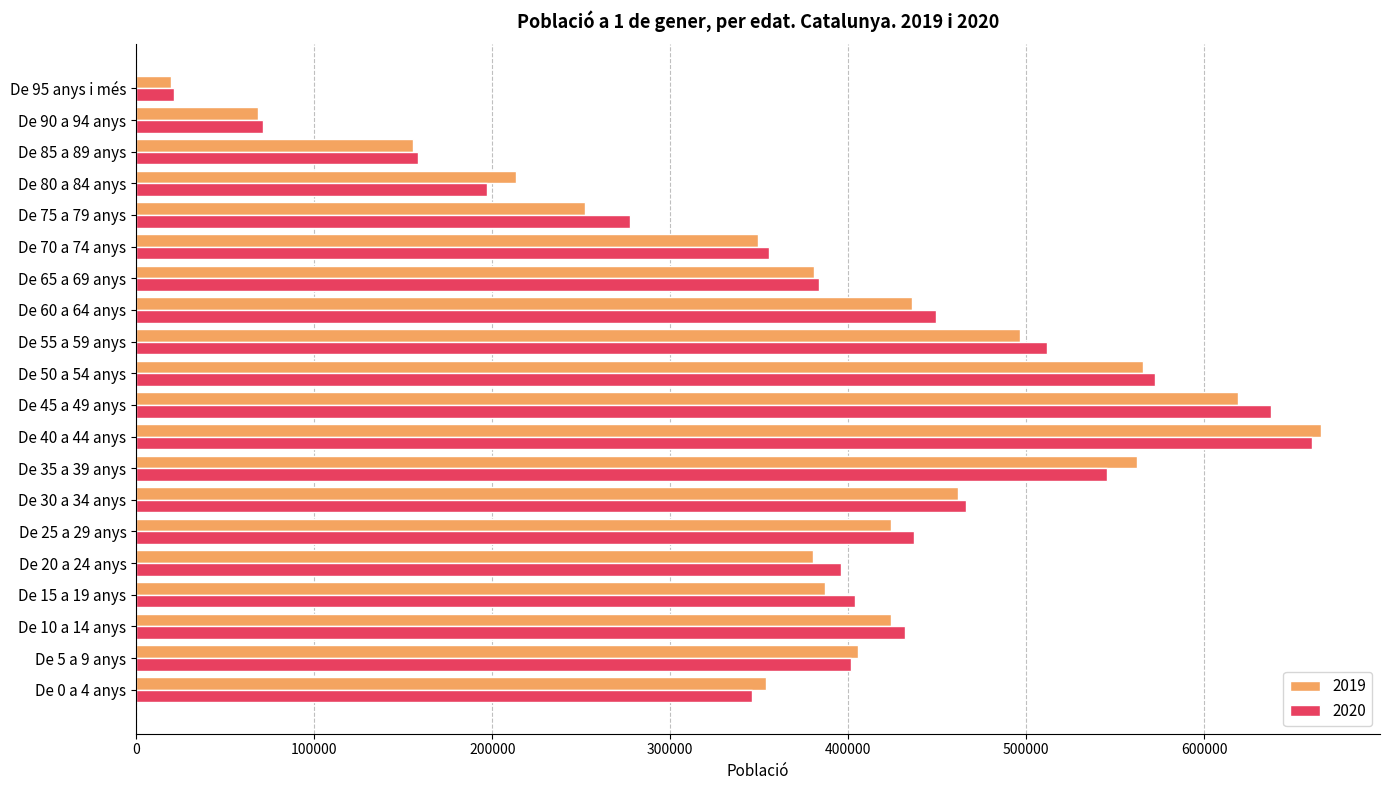

What is the minimum value for 2020?

21089